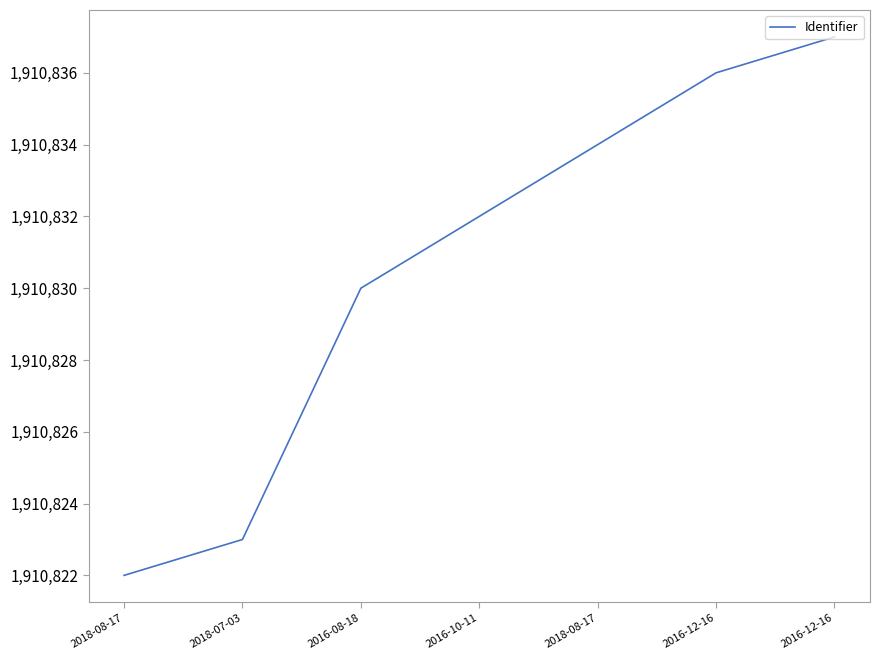

Does the chart display data point markers on the line(s)?

No